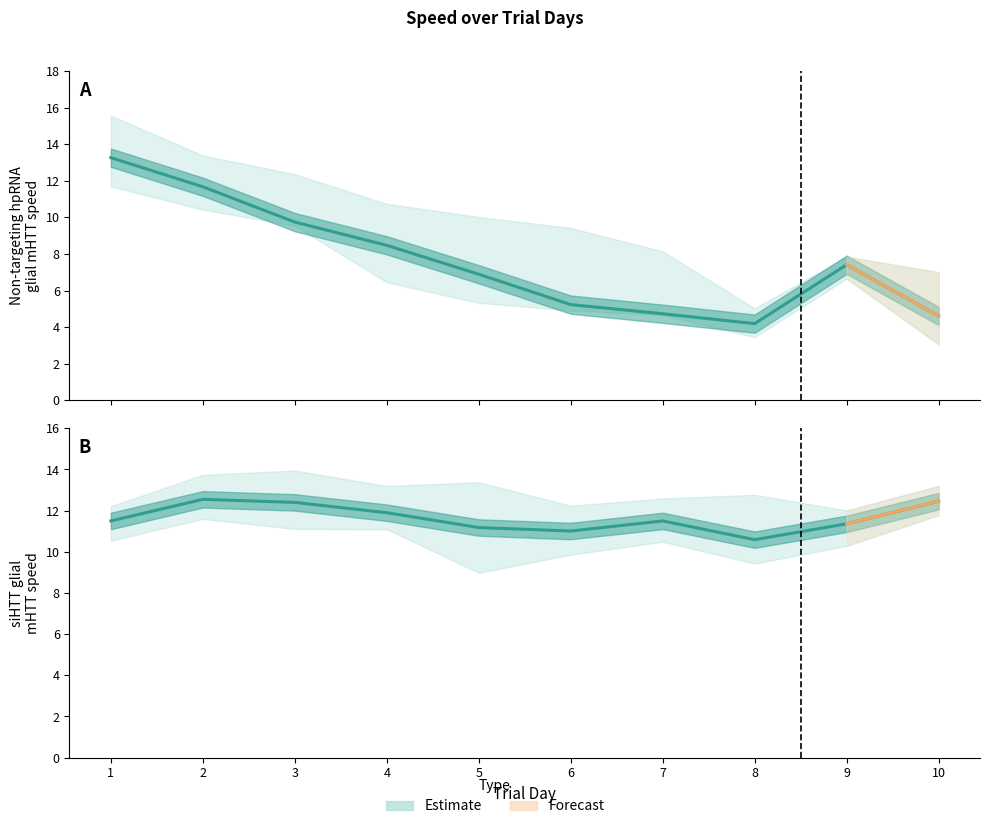

Reading right to left, transcribe all the data shown in this chart.

Non_targeting_hpRNA_glial_mHTT_mean: 4.6	7.4	4.2	4.7	5.2	6.9	8.5	9.7	11.7	13.3
Non_targeting_hpRNA_glial_mHTT_upper: 7.0	7.8	5.0	8.1	9.4	10.0	10.7	12.4	13.4	15.6
Non_targeting_hpRNA_glial_mHTT_lower: 3.1	6.7	3.5	4.7	4.9	5.3	6.5	9.5	10.4	11.7
siHTT_glial_mHTT_mean: 12.5	11.4	10.6	11.5	11.0	11.2	11.9	12.4	12.6	11.5
siHTT_glial_mHTT_upper: 13.2	12.0	12.8	12.6	12.2	13.4	13.2	13.9	13.7	12.2
siHTT_glial_mHTT_lower: 11.8	10.3	9.4	10.5	9.9	9.0	11.1	11.1	11.6	10.5